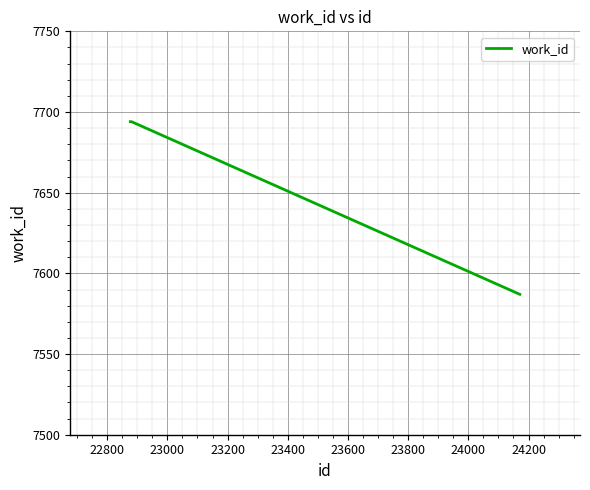

What is the smallest value displayed?

7587